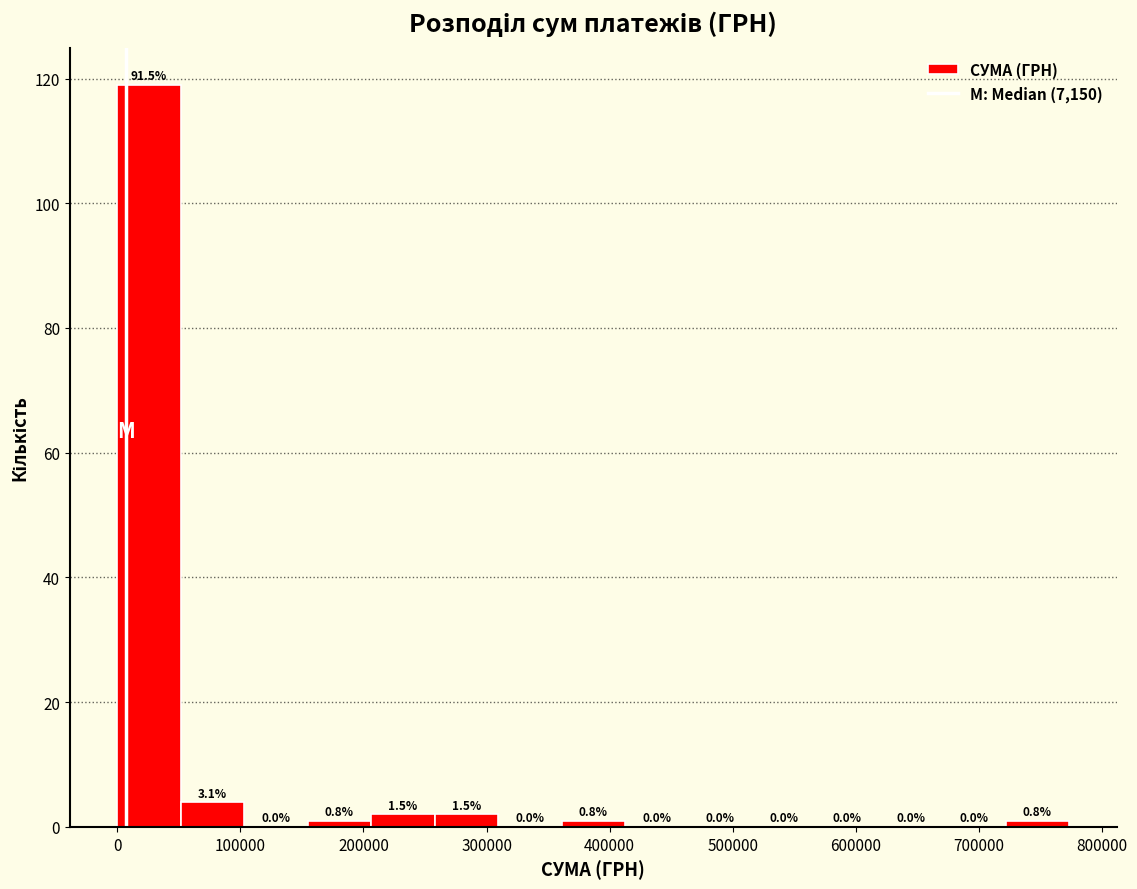

Over which range of the x-axis is the bar tallest?

0 to 50000